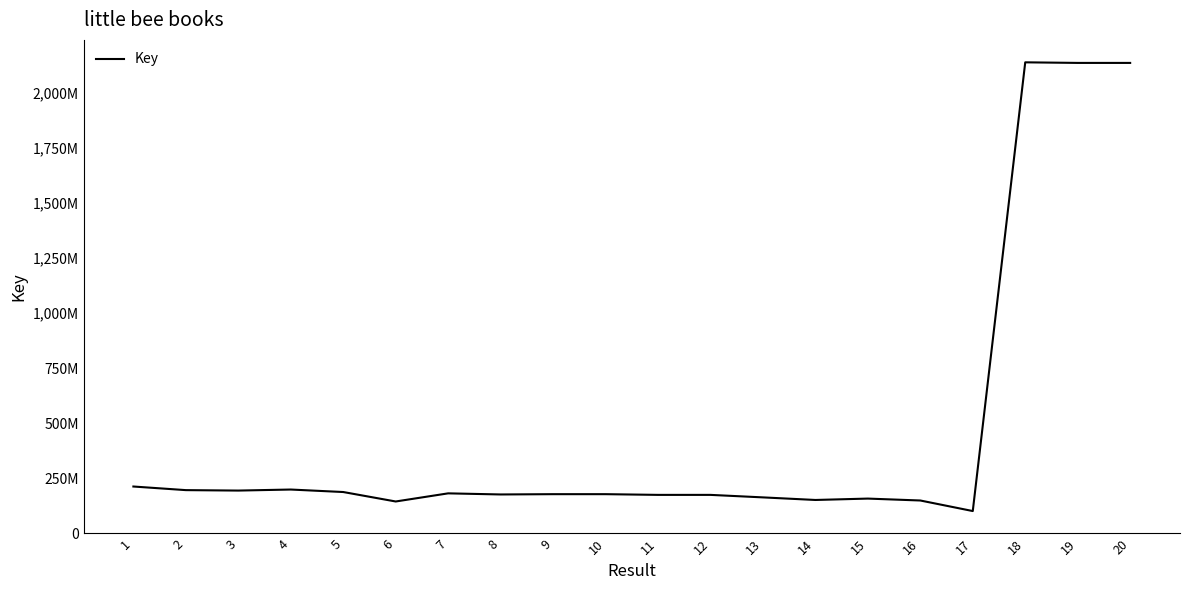

Does the chart have visible grid lines?

No